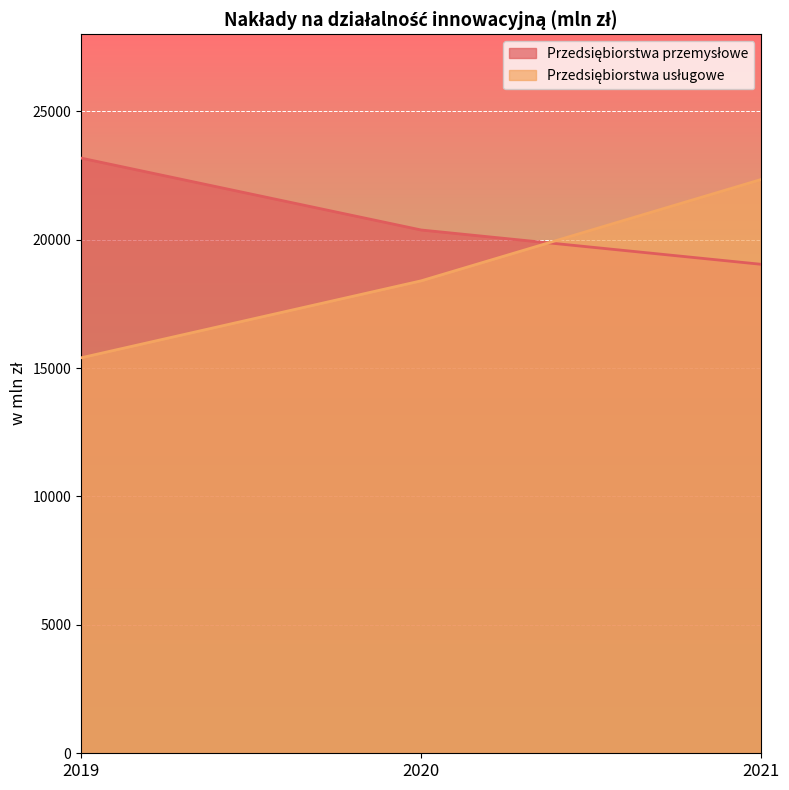

The Przedsiębiorstwa usługowe series shows 5011.3 at 2021. True or false?

False